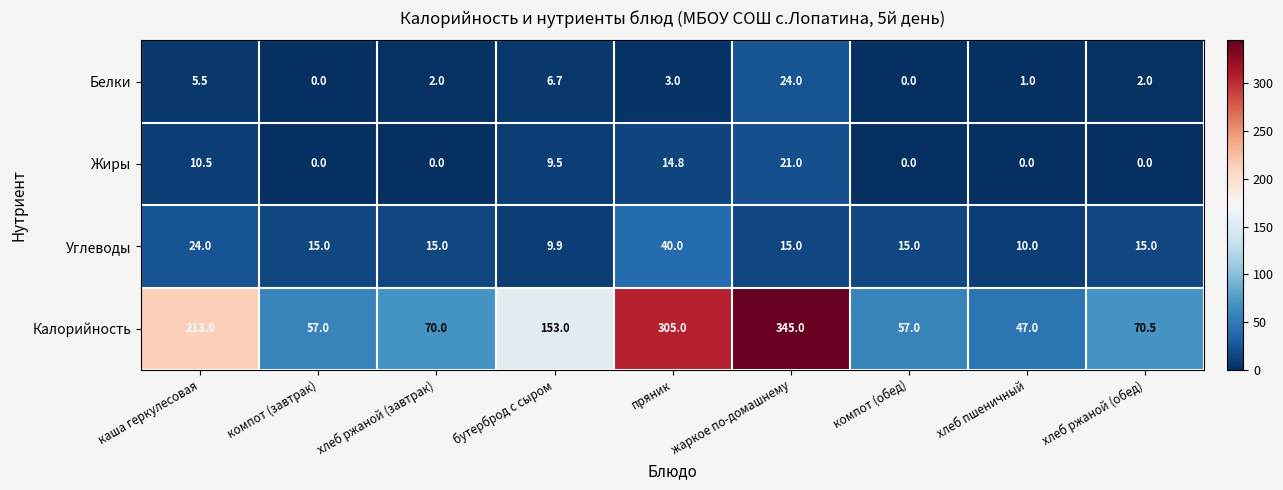

What is the spread (max minus min) of values at пряник?

302.0